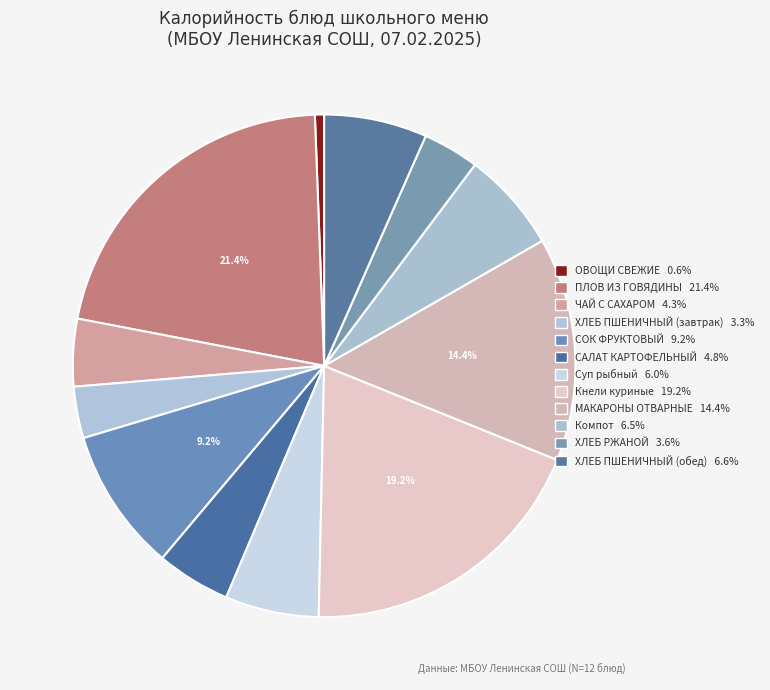

Rank the categories by value from lowest to highest.

ОВОЩИ СВЕЖИЕ В НАРЕЗКЕ, ХЛЕБ ПШЕНИЧНЫЙ (завтрак), ХЛЕБ РЖАНОЙ, ЧАЙ С САХАРОМ, САЛАТ КАРТОФЕЛЬНЫЙ, Суп с рыбными консервами, Компот из свежих ягод, ХЛЕБ ПШЕНИЧНЫЙ (обед), СОК ФРУКТОВЫЙ, МАКАРОННЫЕ ИЗДЕЛИЯ ОТВАРНЫЕ, Кнели куриные с соусом, ПЛОВ ИЗ ОТВАРНОЙ ГОВЯДИНЫ